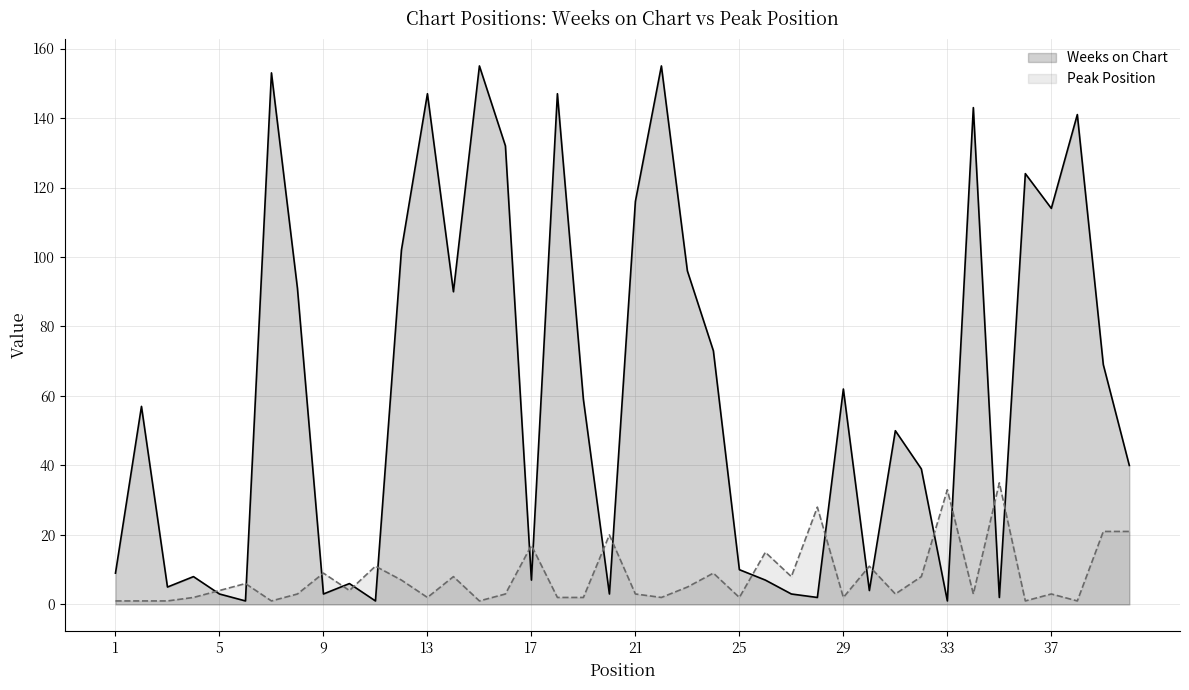

The value of Peak Position at 33 is 56. True or false?

False